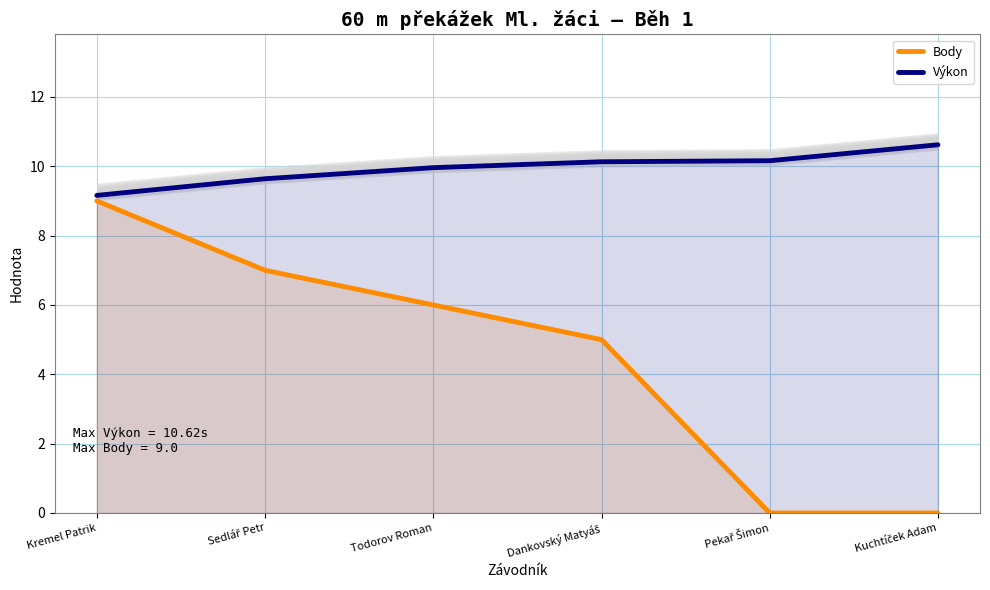

What is the average value of the Body series?

4.5